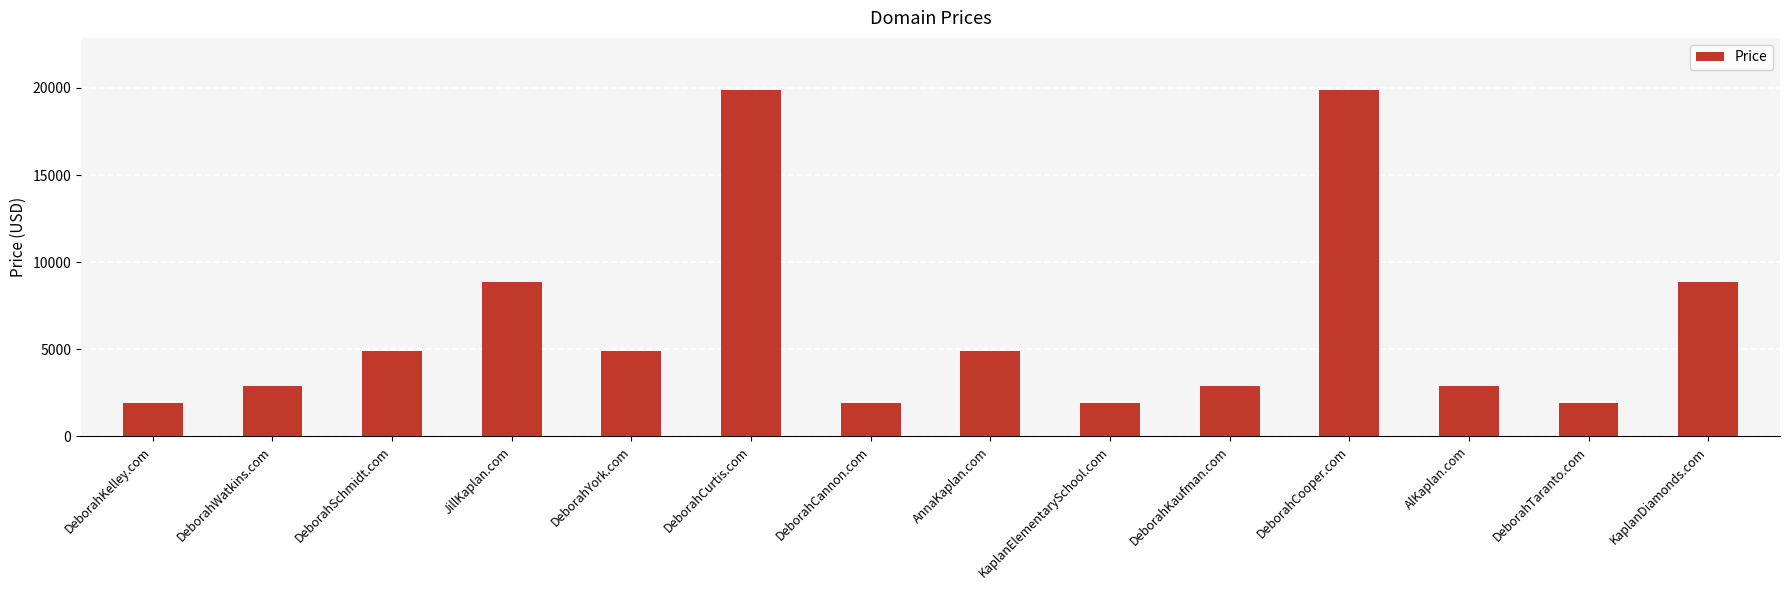

Approximately how many times larger is the value at KaplanDiamonds.com compared to DeborahCannon.com?

4.7